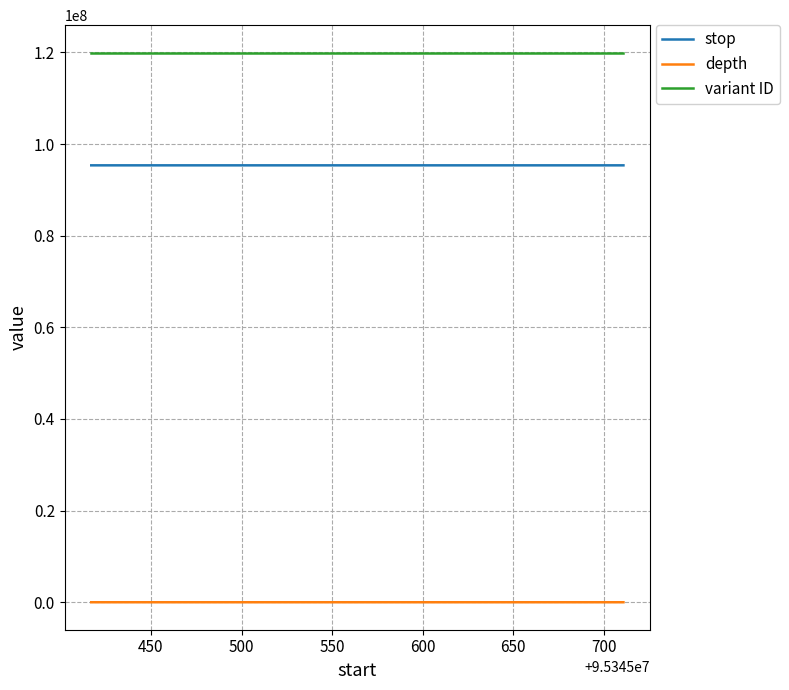

How many distinct data groups are displayed?

3